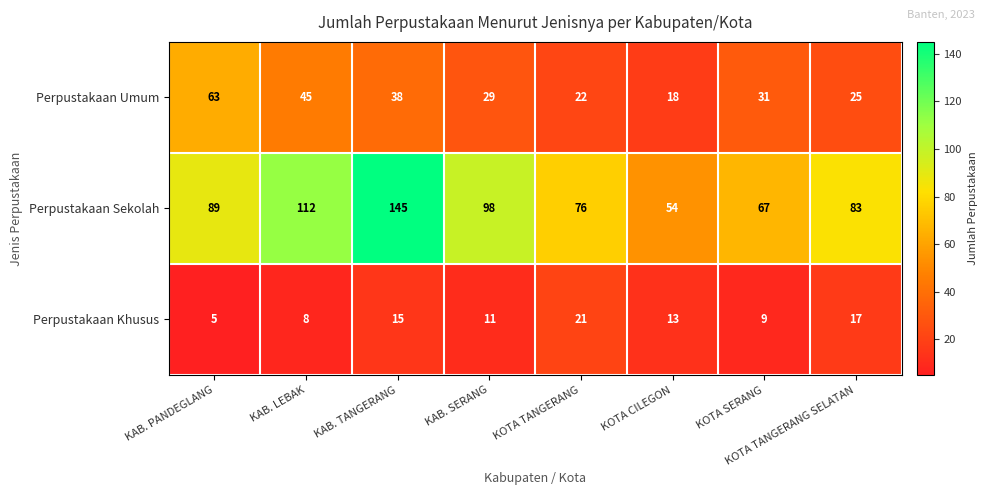

What is the smallest value displayed?

5